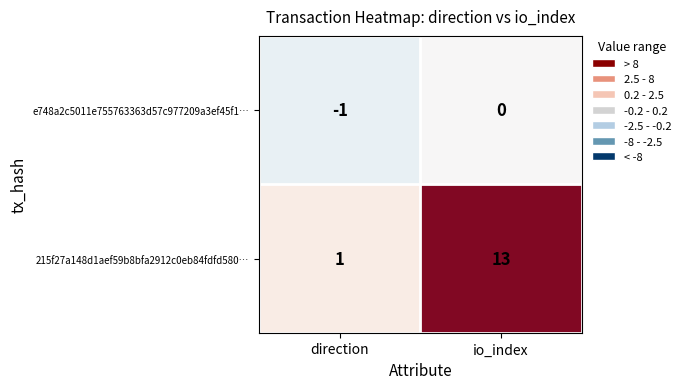

What is the total value across all series at io_index?

13